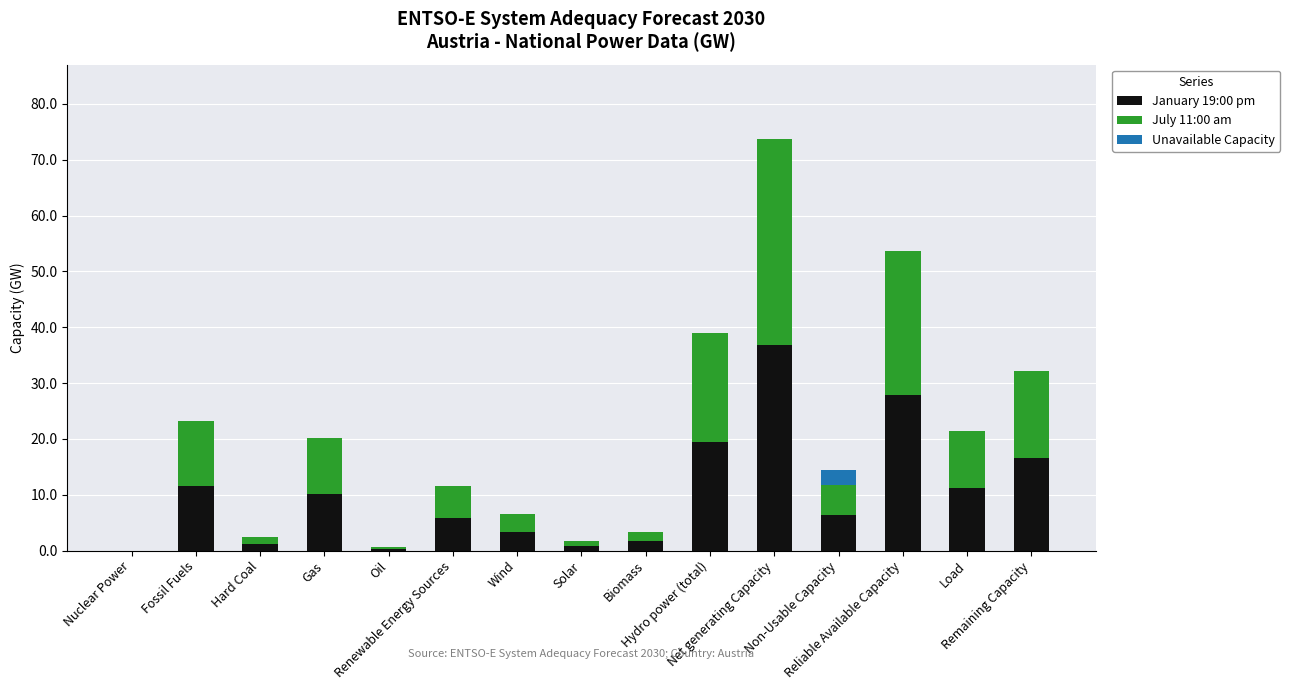

What is the total value across all series at Oil?

0.7